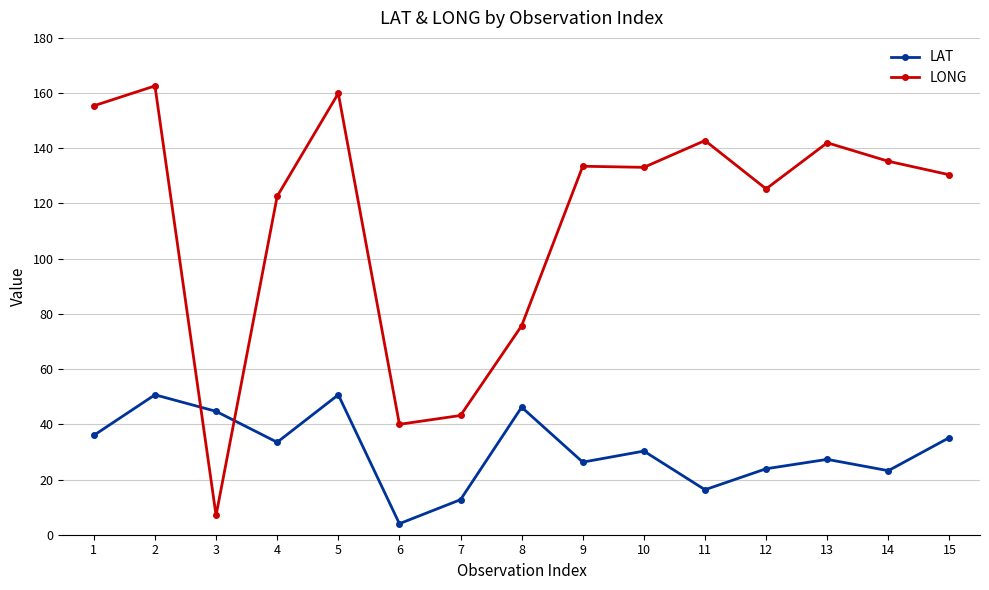

True or false: LAT has a value of 36.0 at 1.

True